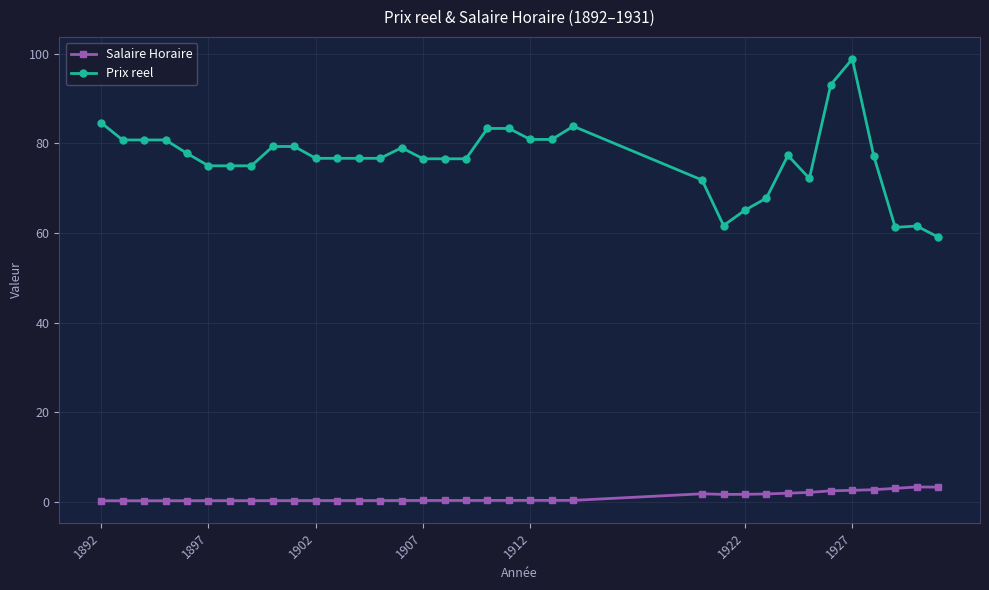

Which series has the largest range (max minus min)?

Prix reel